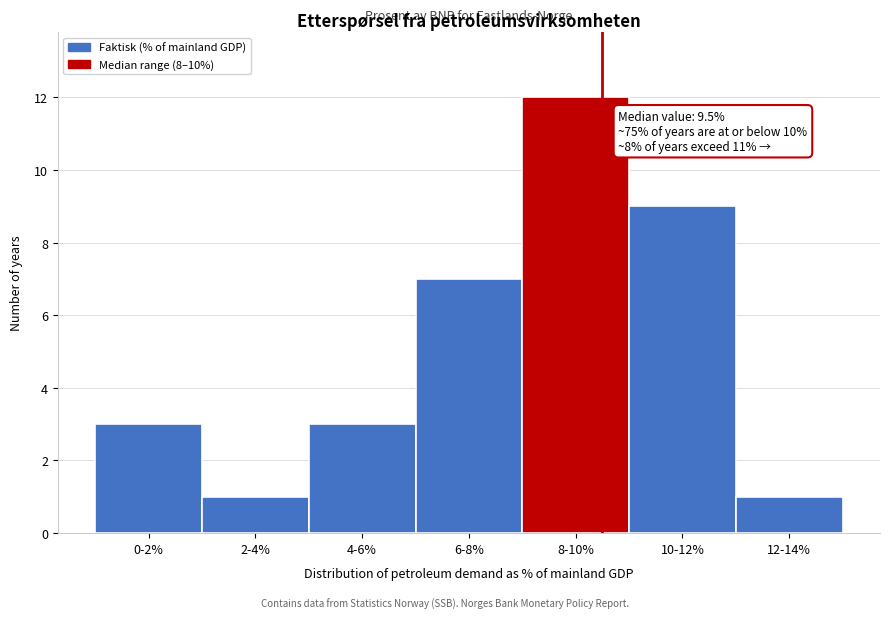

Reading left to right, transcribe all the data shown in this chart.

0-2%=3	2-4%=1	4-6%=3	6-8%=7	8-10%=12	10-12%=9	12-14%=1